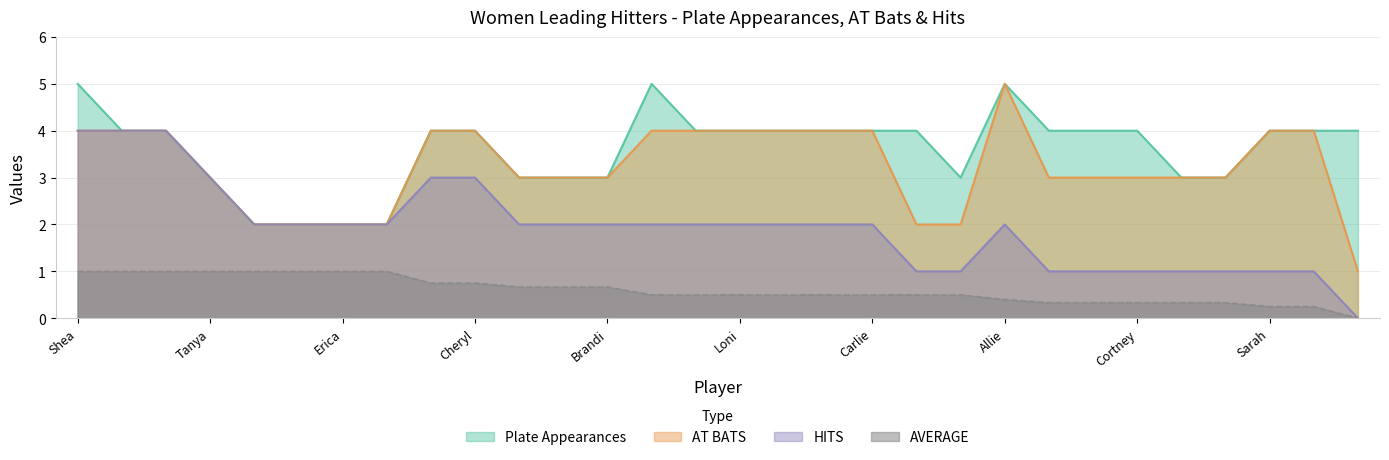

Which category has the lowest value in the AT BATS series?

Whitney